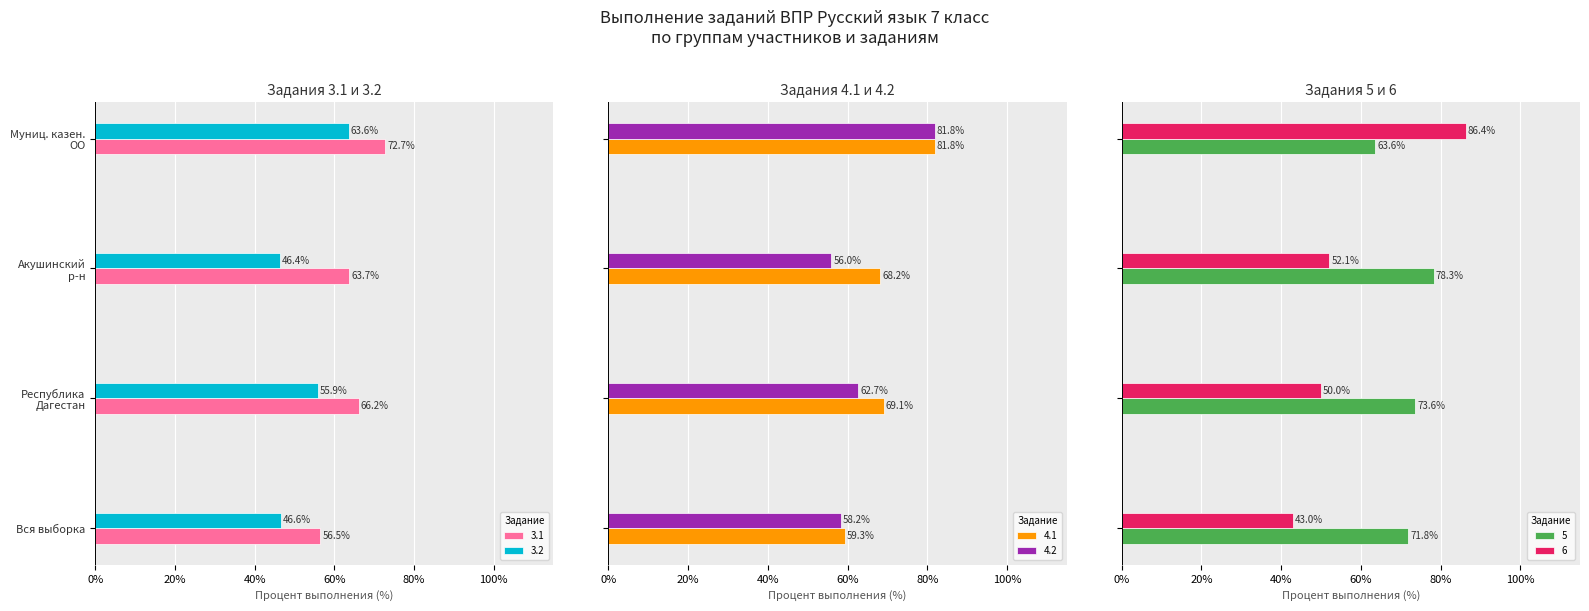

What is the minimum value for 4.1?

59.3